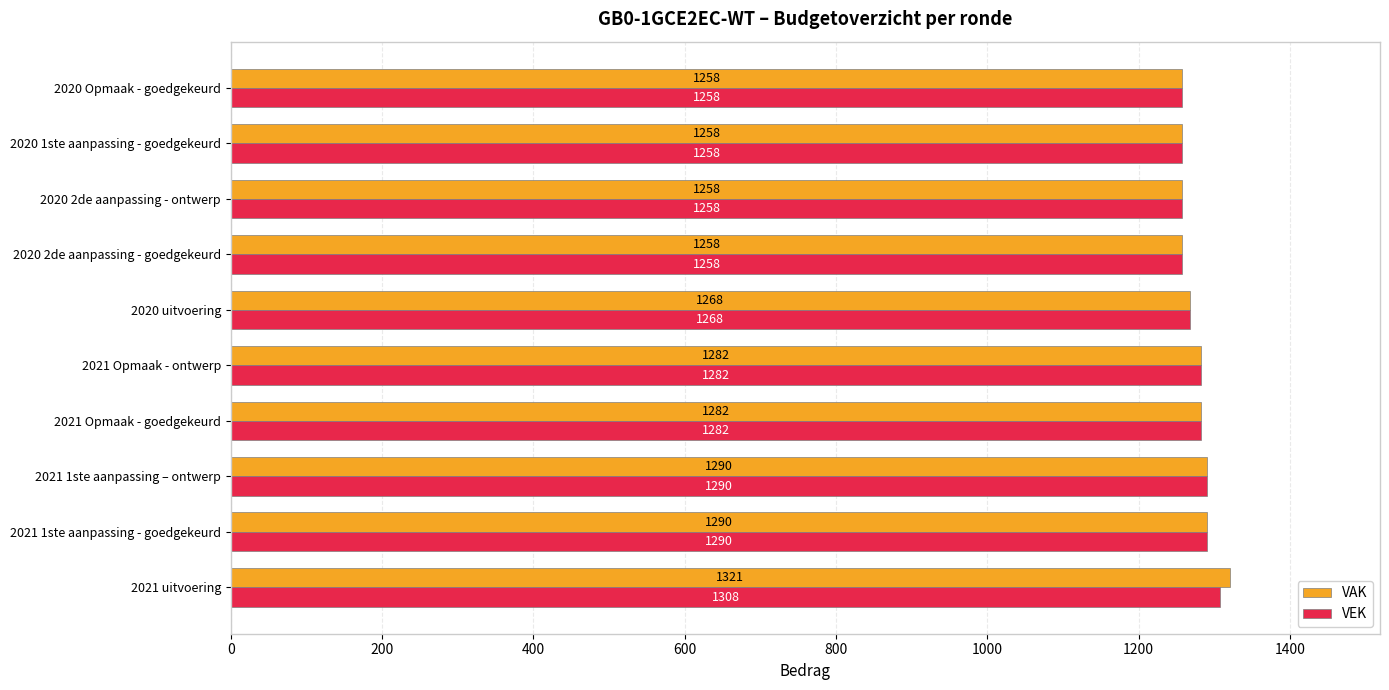

Which series has the widest spread of values?

VAK